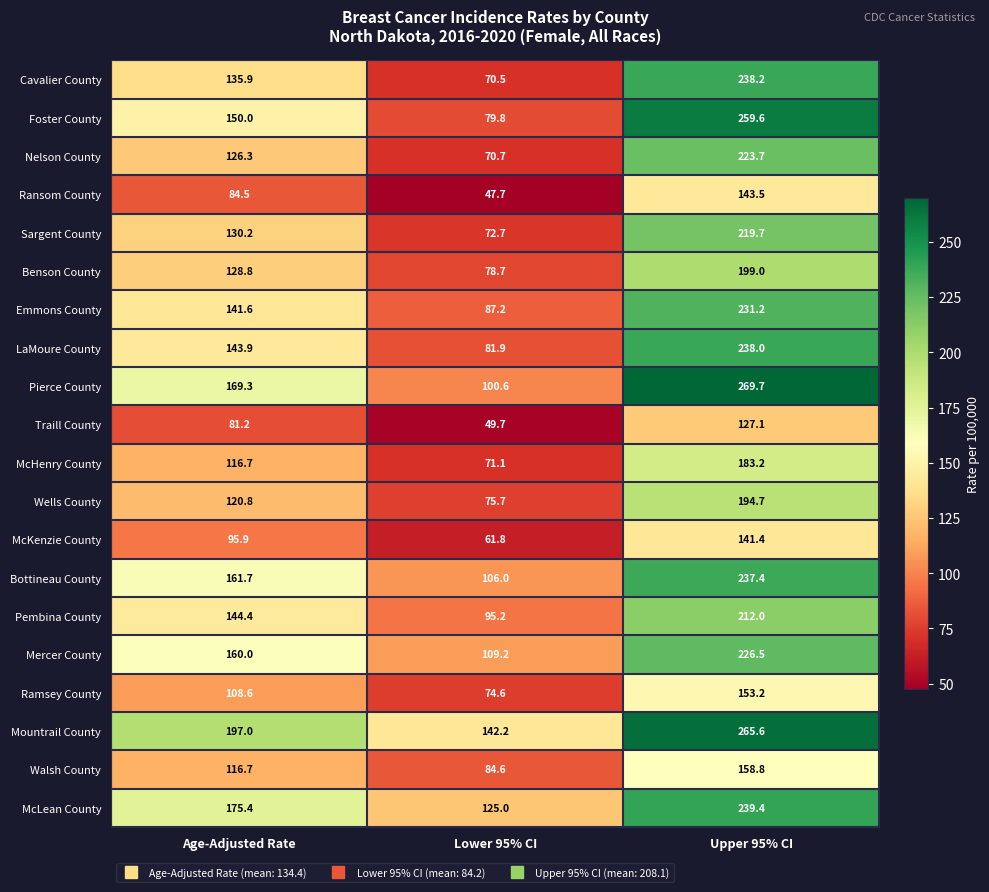

True or false: Mountrail County has a value of 265.6 at Upper 95% CI.

True